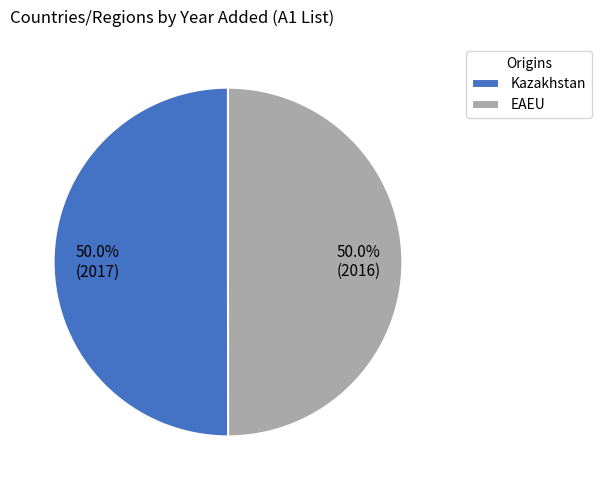

To the nearest percent, what is the combined percentage of EAEU and Kazakhstan?

100%